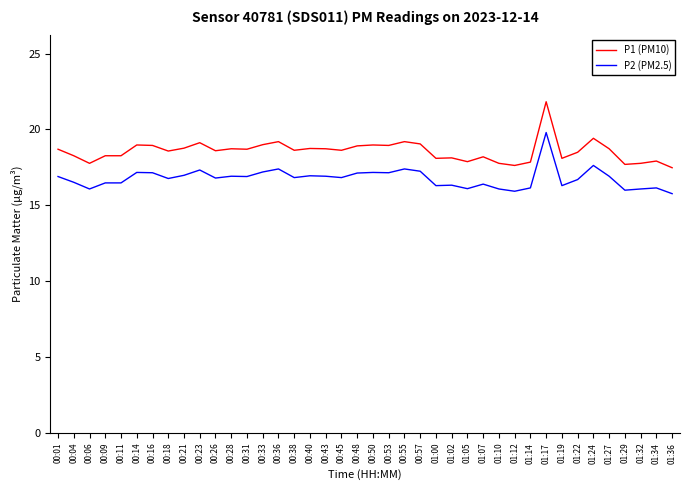

True or false: P1 (PM10) and P2 (PM2.5) cross at least once.

False